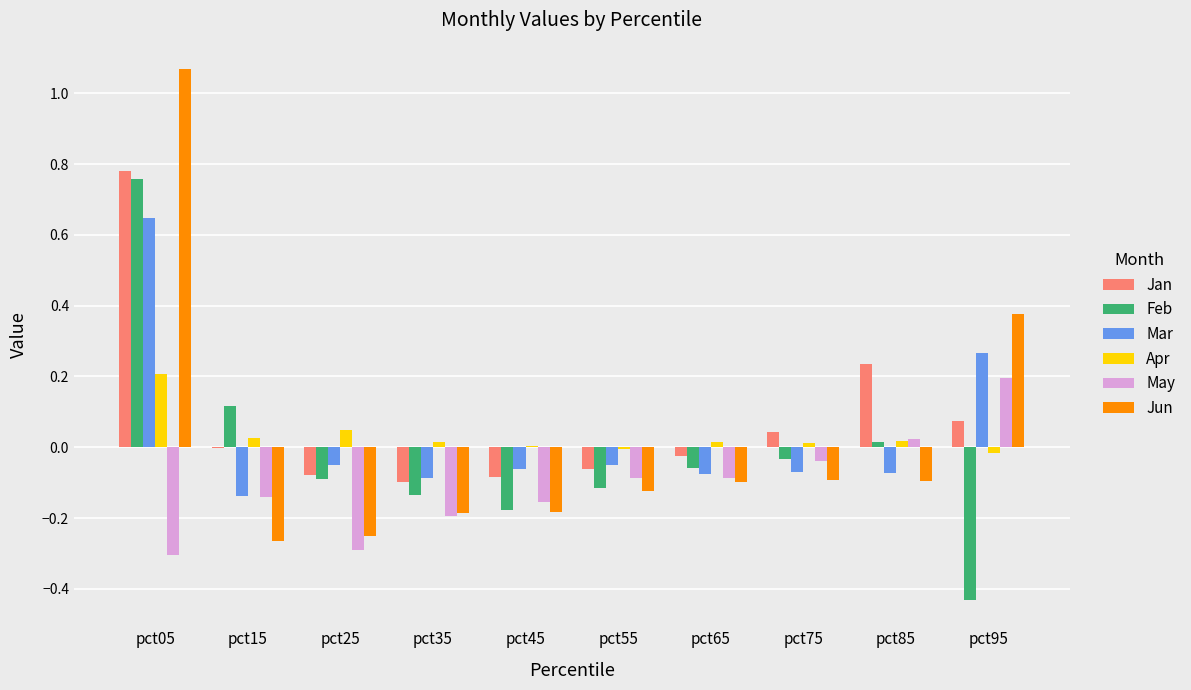

Which series changed the most between pct05 and pct95?

Feb